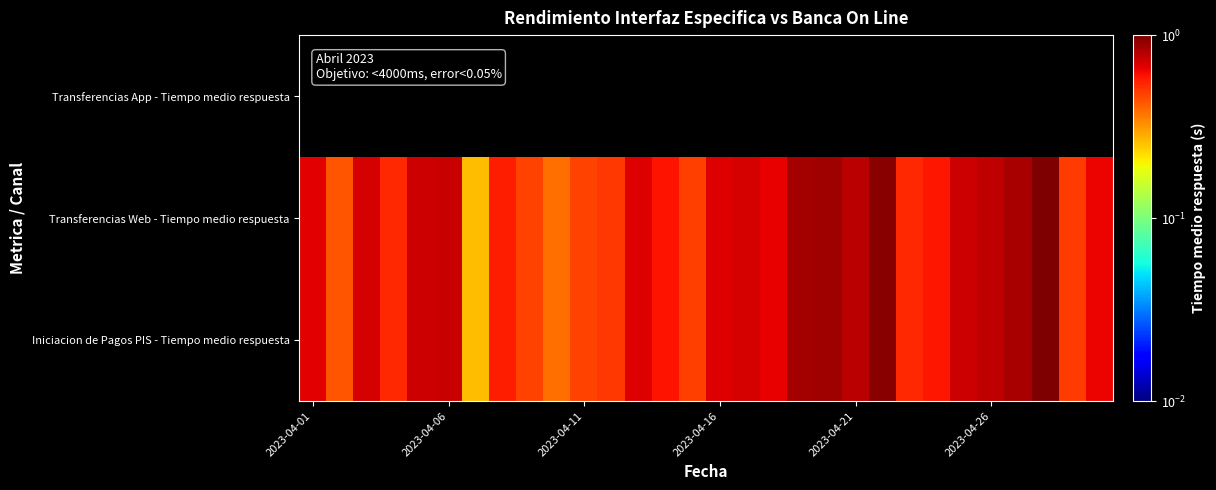

At how many categories does at least one series exceed 0?

30